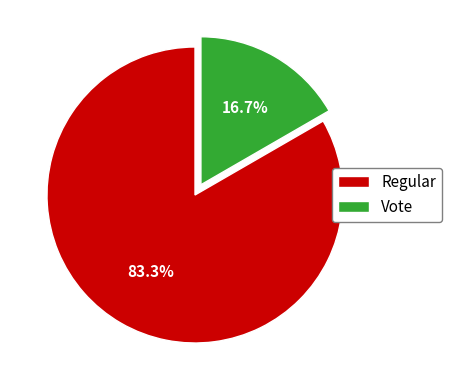

Is it true that Regular is 83% of the pie?

True